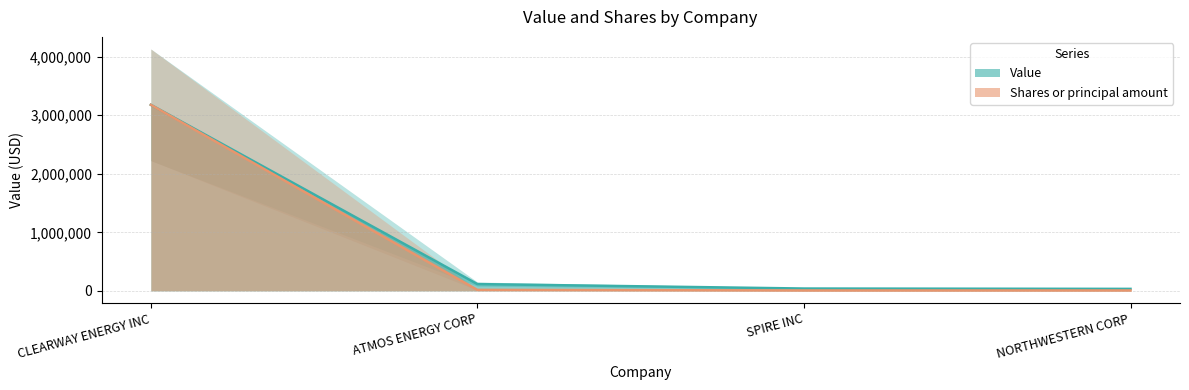

What is the value of the Value point at the 3rd from the left?

40000.0